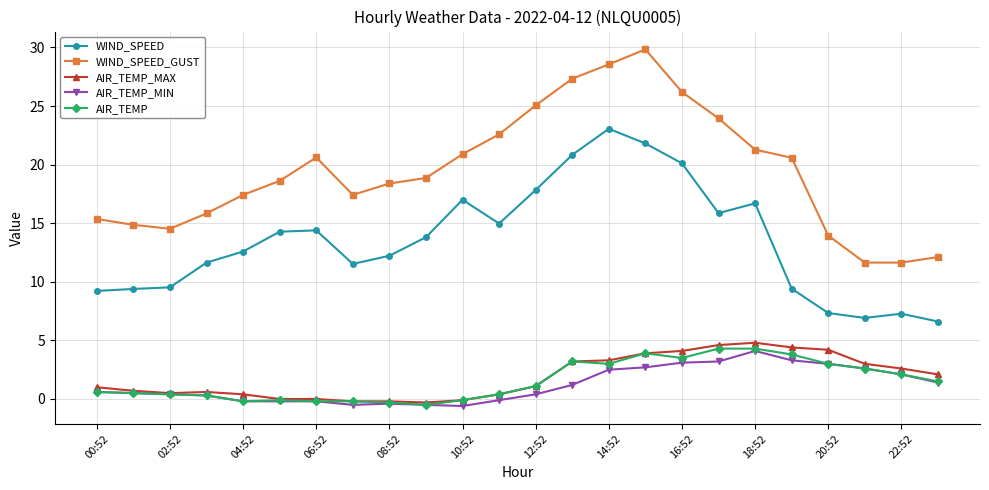

Which series has the largest total across all categories?

WIND_SPEED_GUST